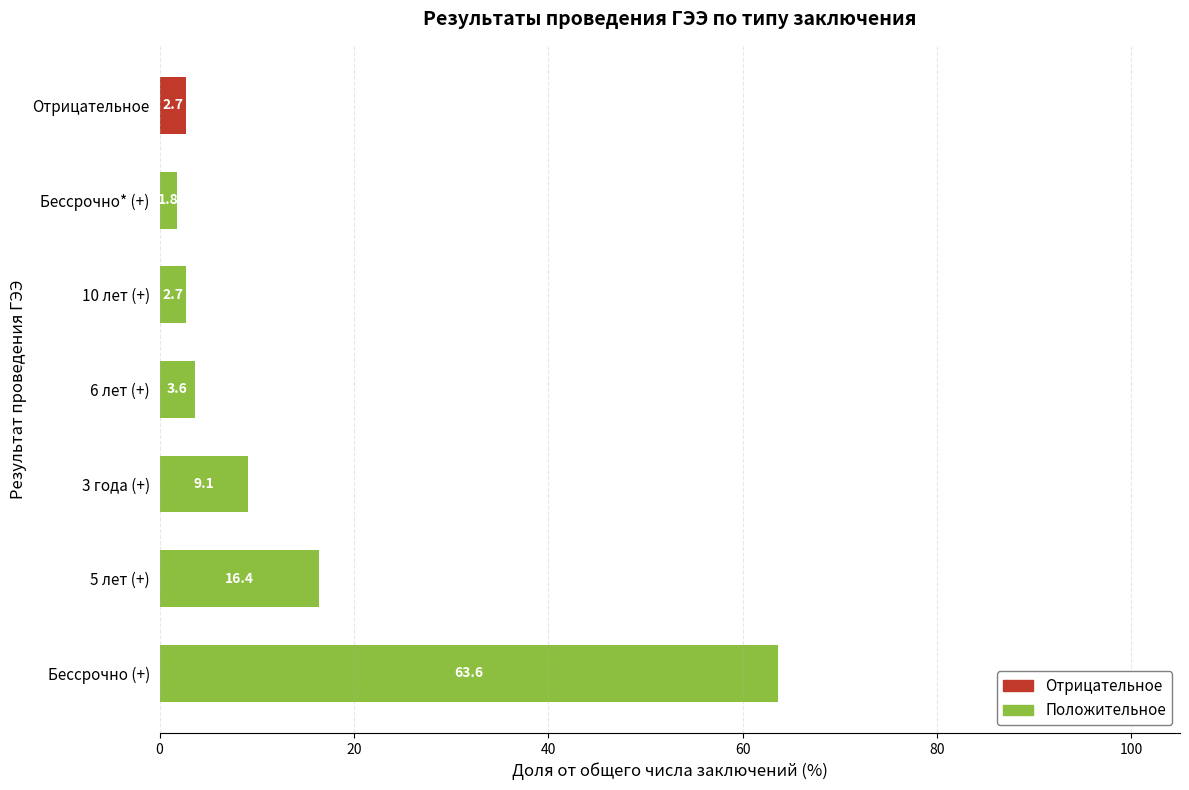

True or false: Положительное has a value of 2.7 at 10 лет (+).

True